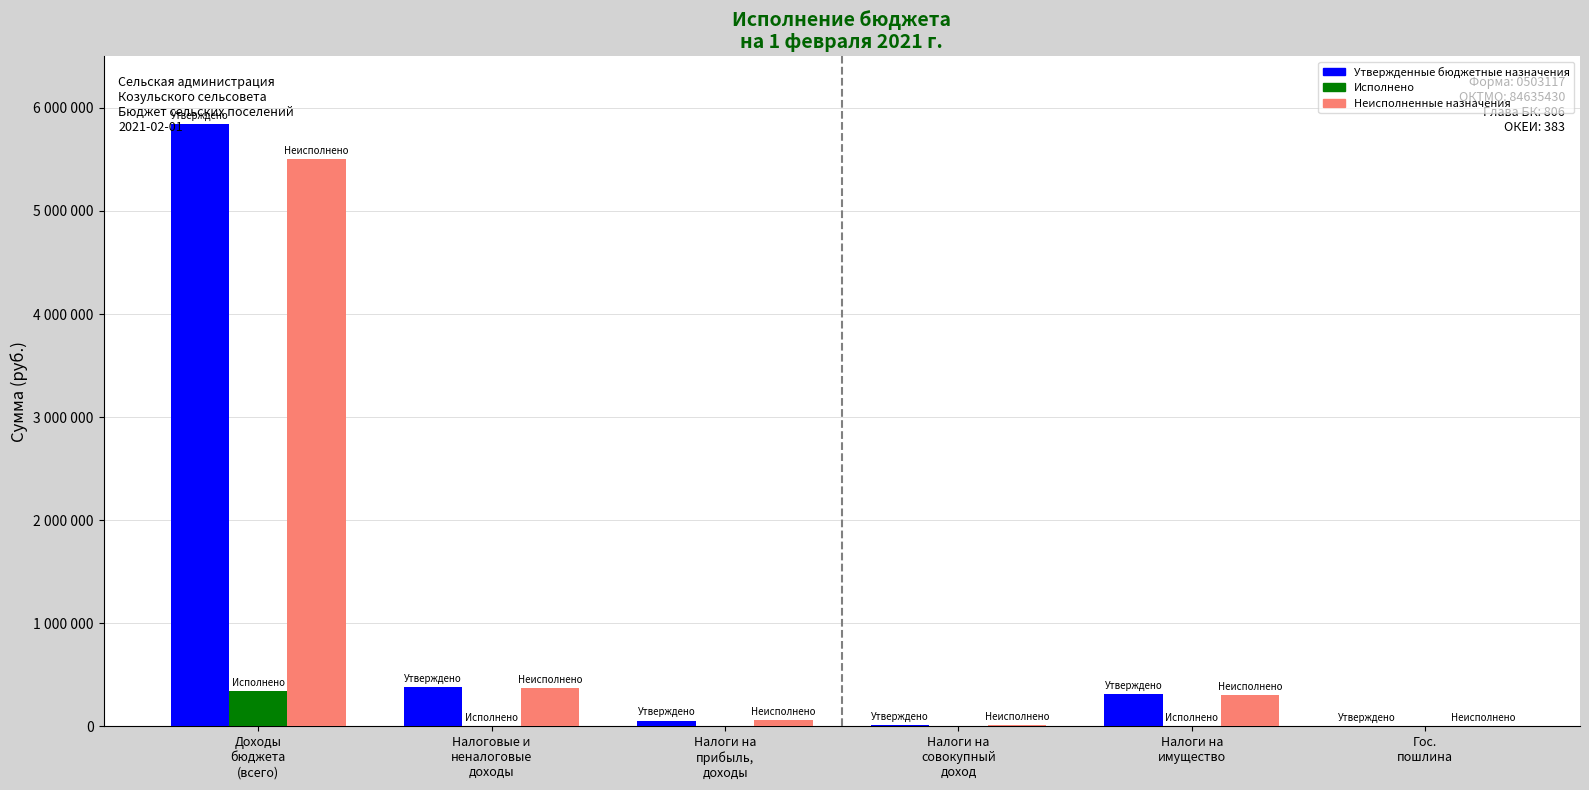

How many data points in Исполнено are less than 4503?

3